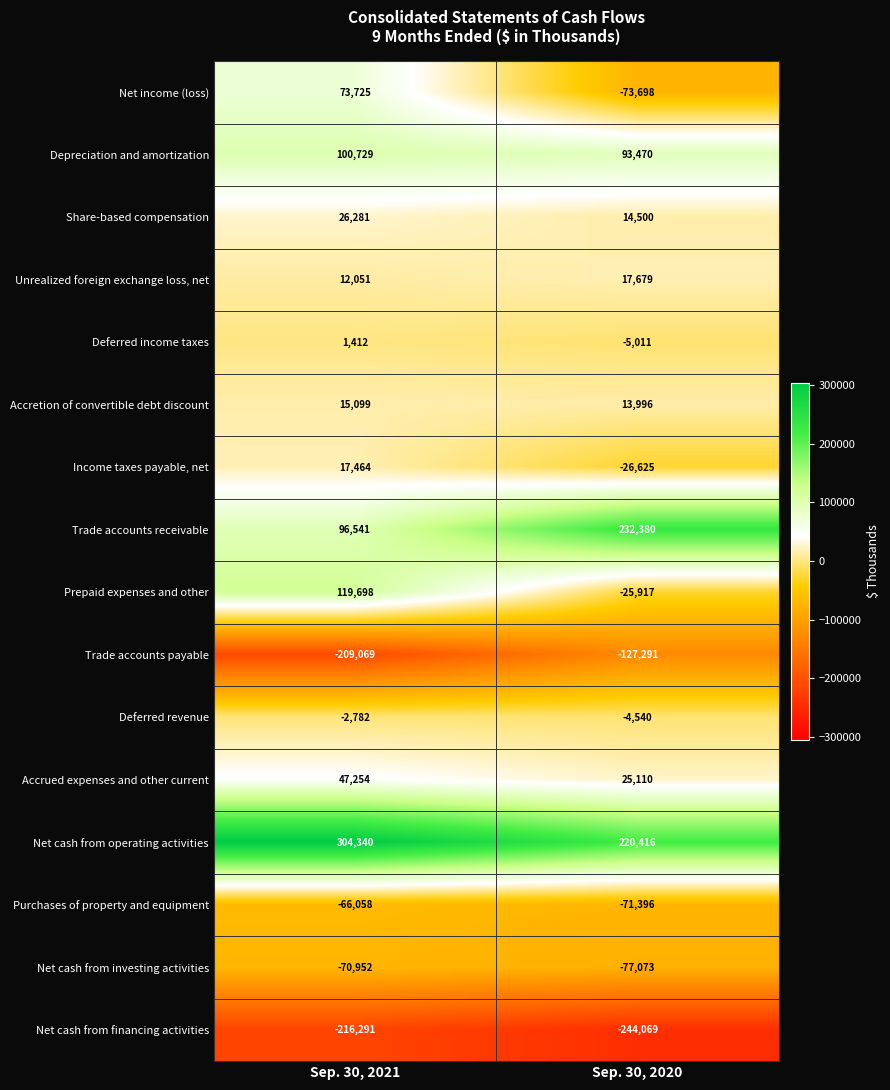

The value of Trade accounts payable at Sep. 30, 2020 is -191477. True or false?

False